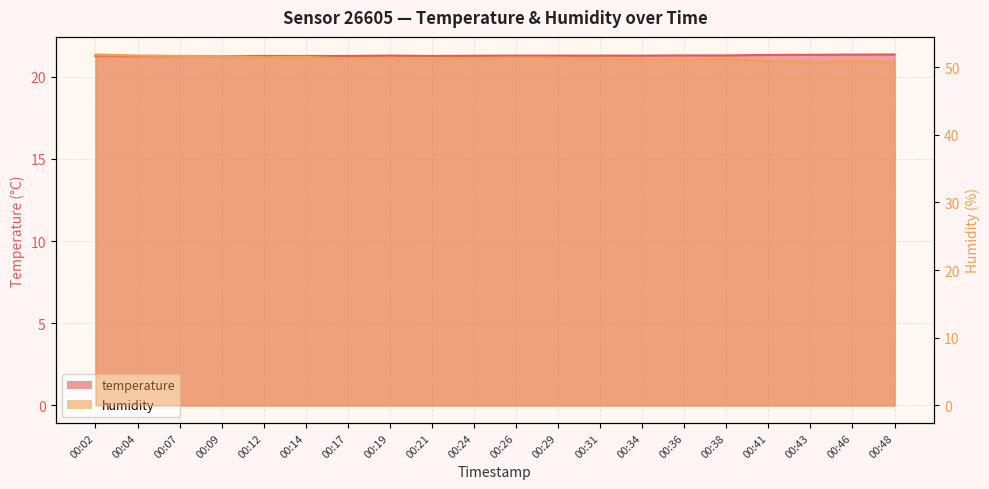

What is the value of the humidity point at the 20th from the left?

50.7